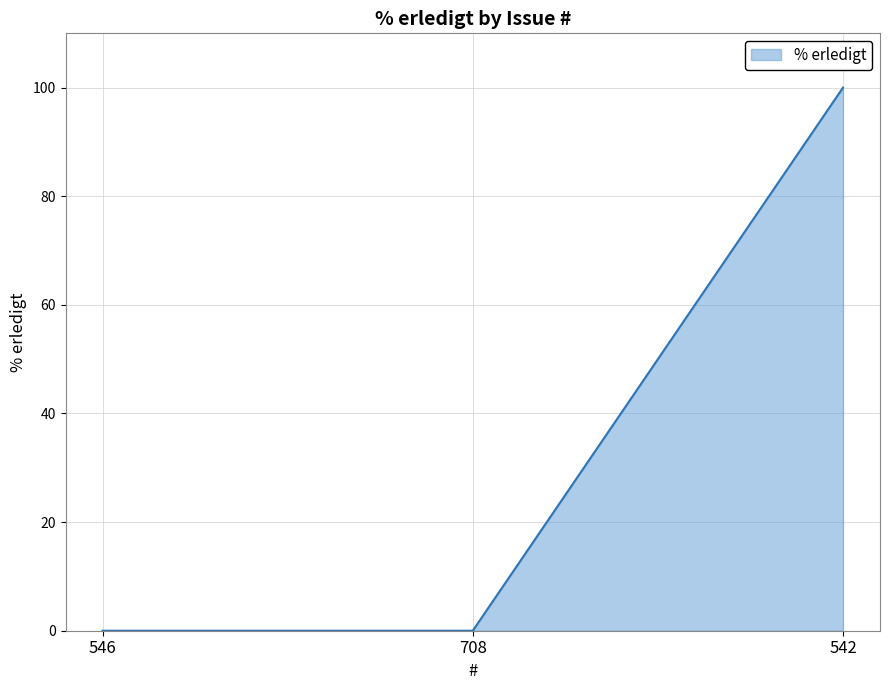

What position from the right is 546?

3